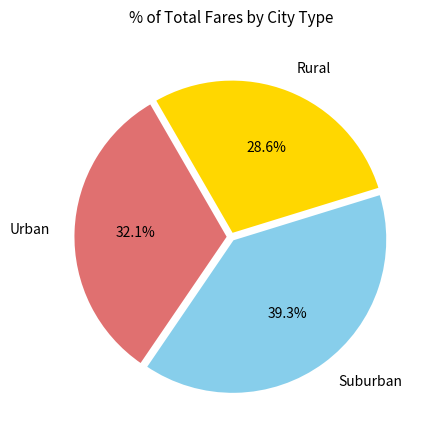

What portion of the pie excludes Suburban?

60.7%